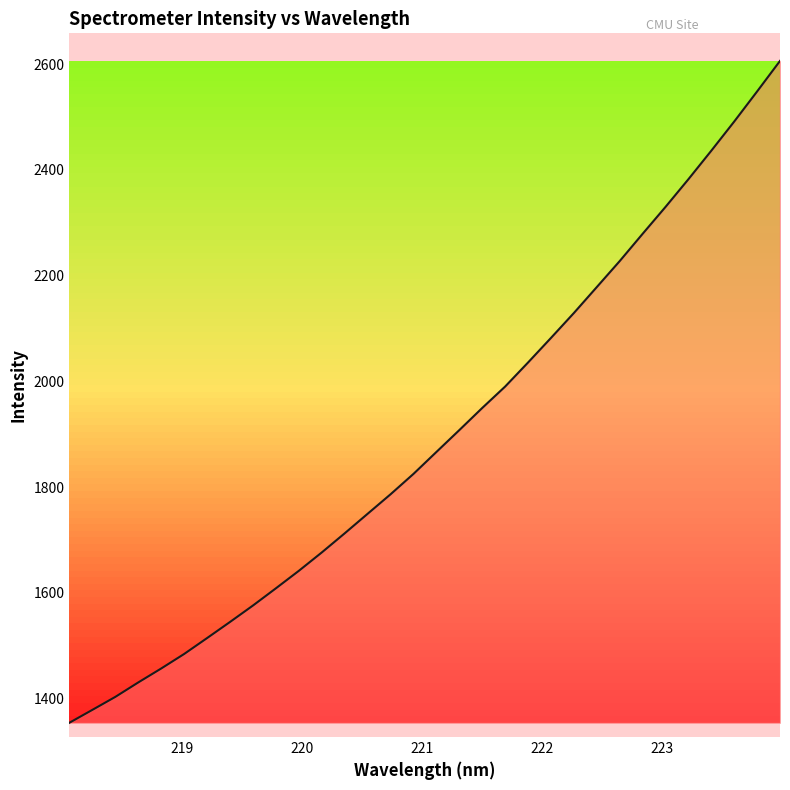

Does the chart have visible grid lines?

No